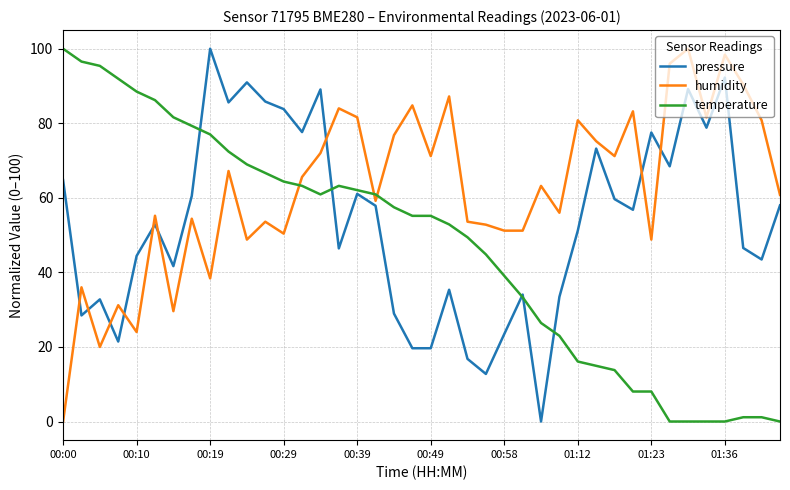

Which series has the largest total across all categories?

humidity